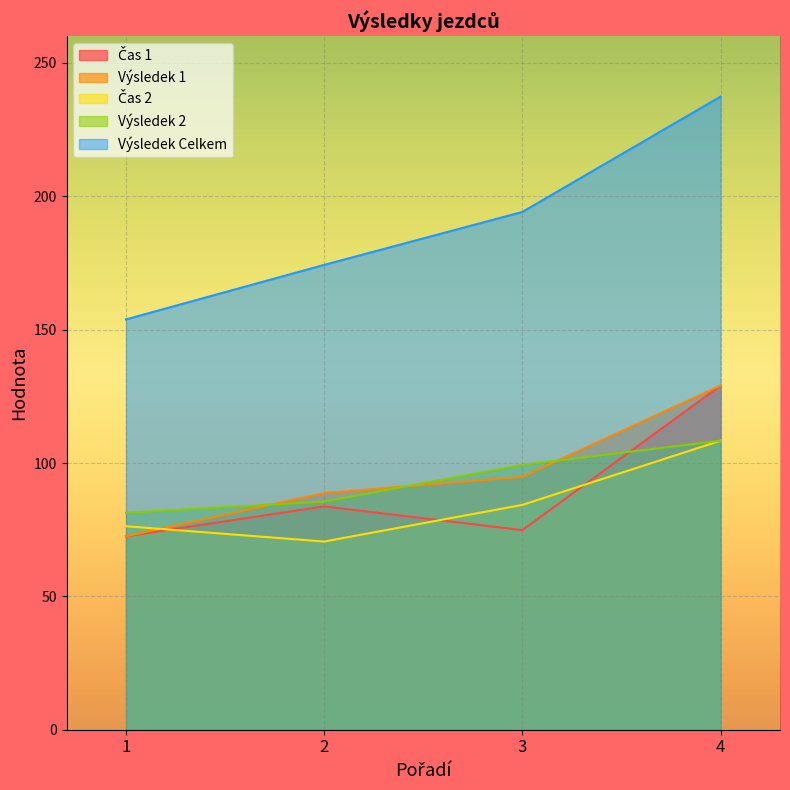

True or false: Výsledek Celkem and Čas 1 intersect in this chart.

False